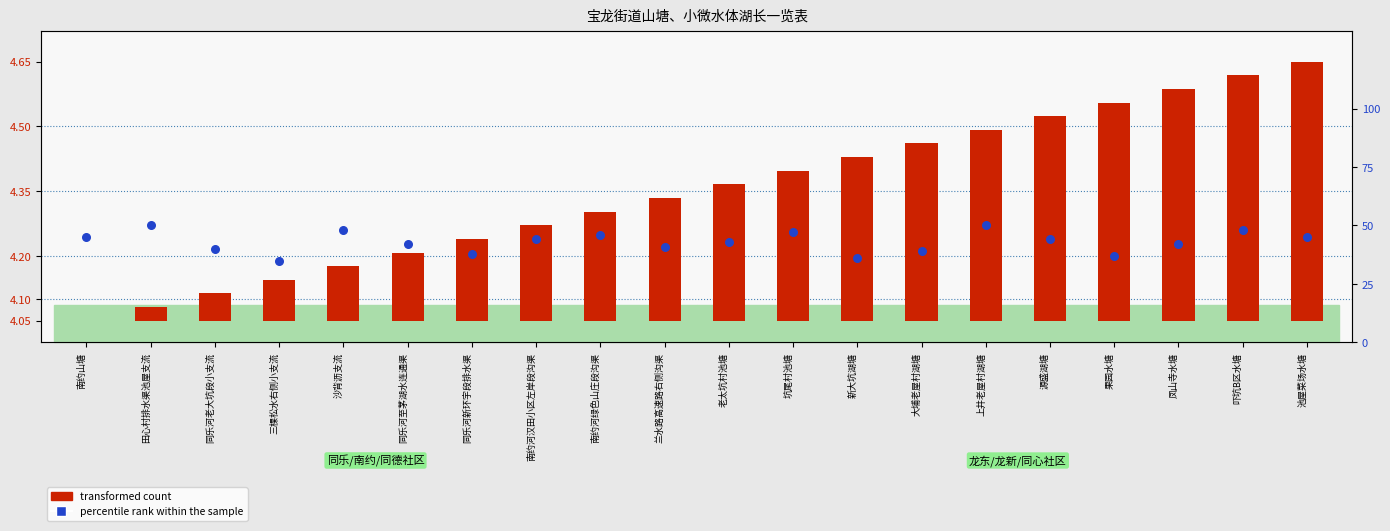

What is the total value across all series at 老太坑村池塘?

43.3